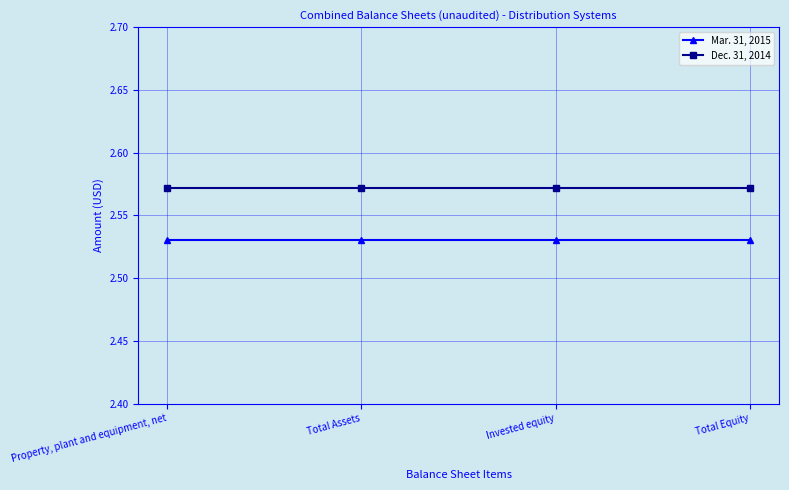

Is the value of Dec. 31, 2014 at Total Equity greater than the value of Mar. 31, 2015 at Total Assets?

Yes